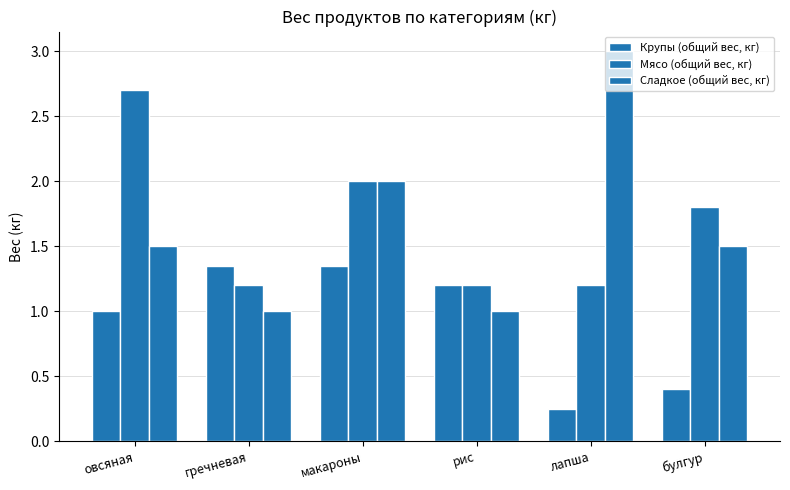

Which has a higher value, булгур or рис?

рис